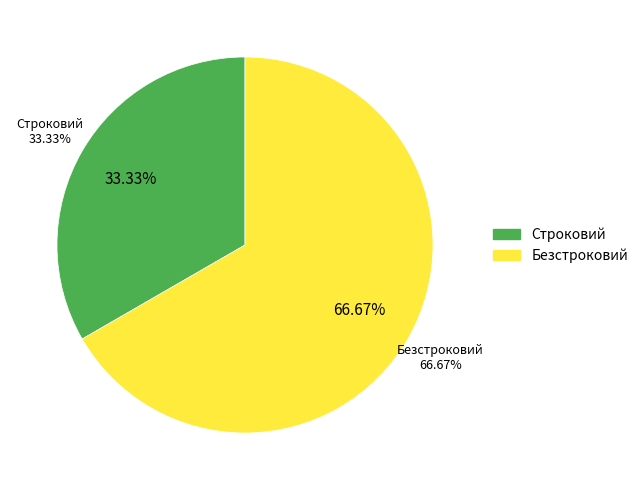

The Строковий slice represents 33% of the pie. True or false?

True